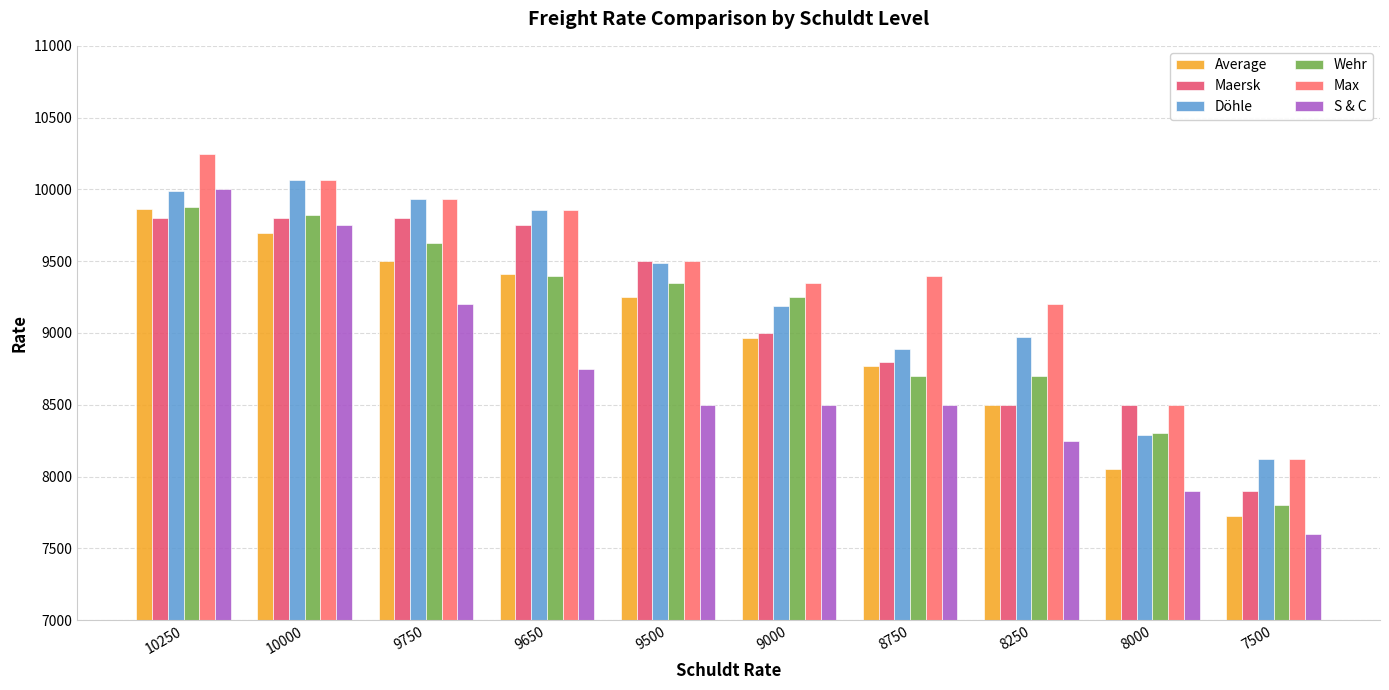

How many bars are there in total?

60